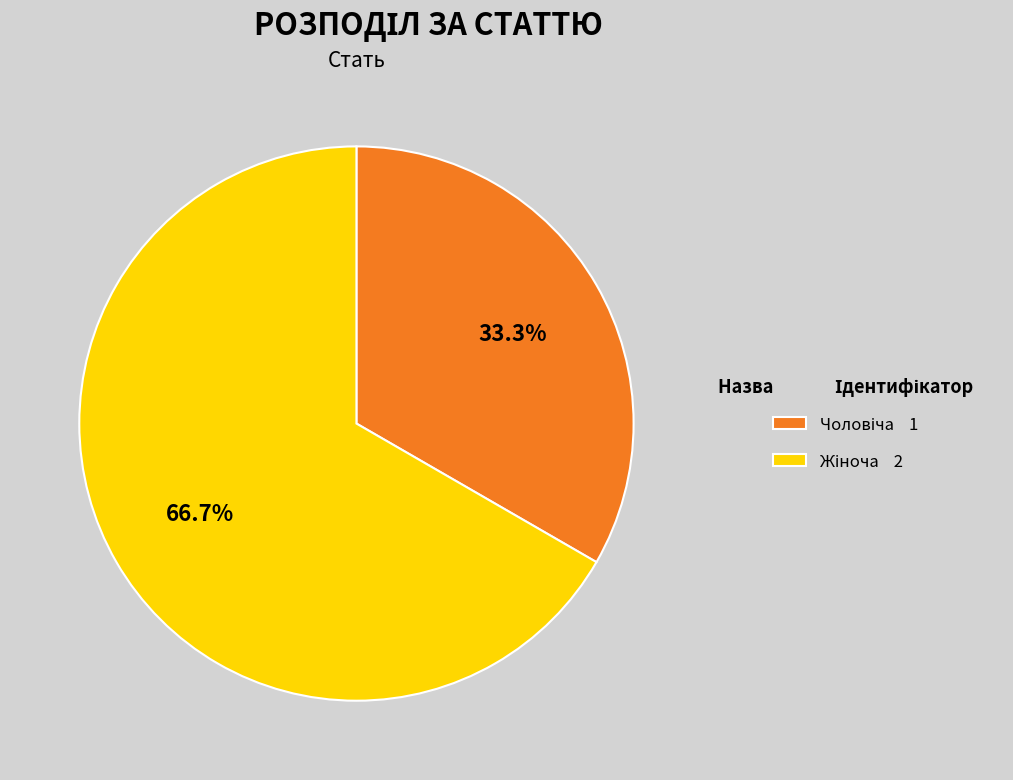

Does Чоловіча account for over 50% of the chart?

No